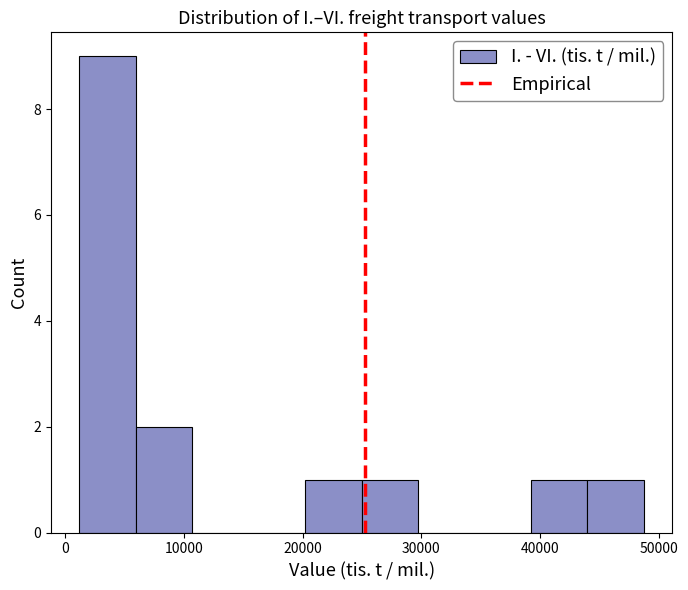

Reading left to right, transcribe this chart: for each bar, give the range it covers on the x-axis and its height. Neither the bar edges nor the heights are printed on the chart, so give them approximately, as read against the axes.

1000 to 6000: 9
6000 to 11000: 2
11000 to 15000: 0
15000 to 20000: 0
20000 to 25000: 1
25000 to 30000: 1
30000 to 34000: 0
34000 to 39000: 0
39000 to 44000: 1
44000 to 49000: 1